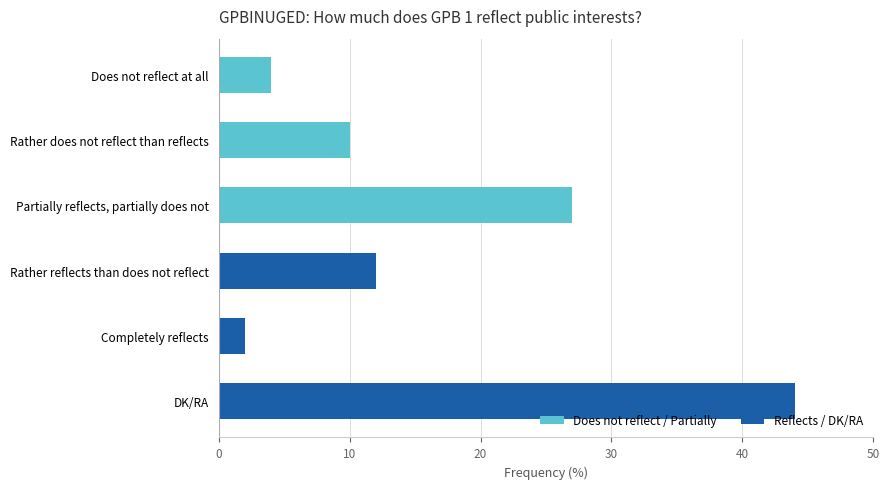

What is the sum of all values?

99